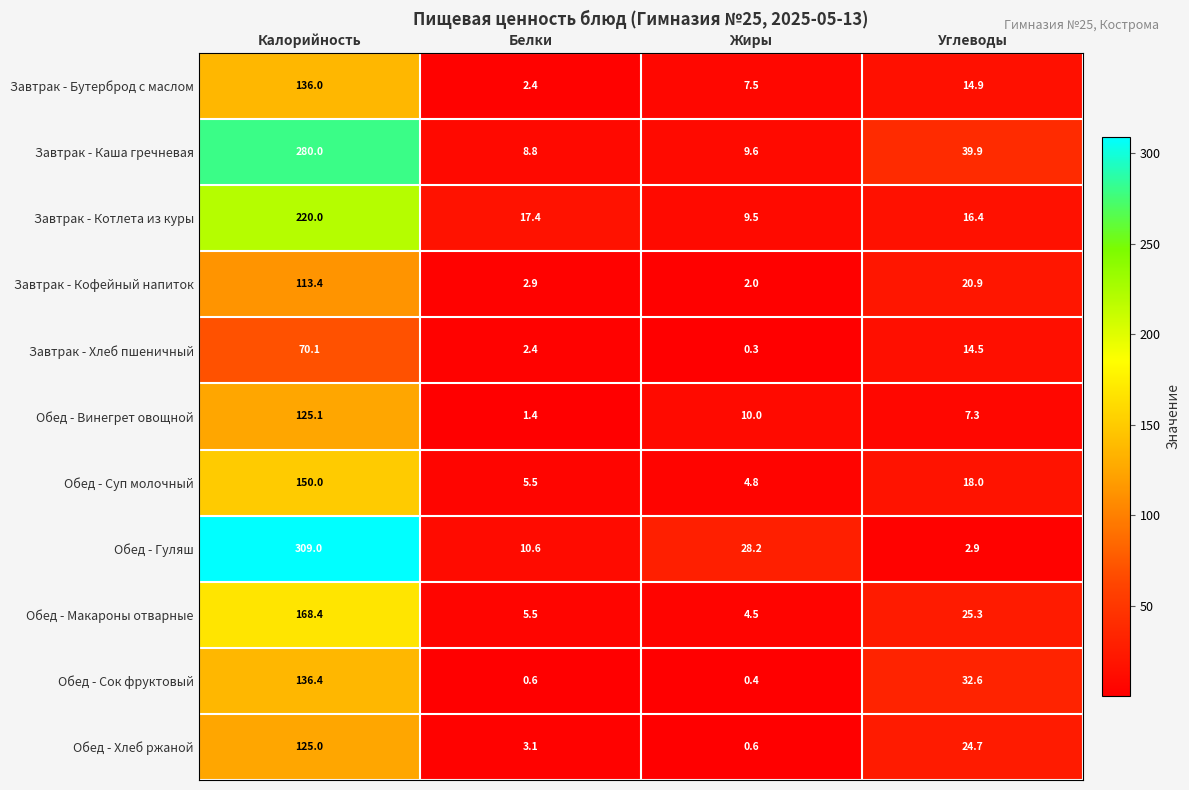

The Обед - Гуляш series shows 2.9 at Углеводы. True or false?

True